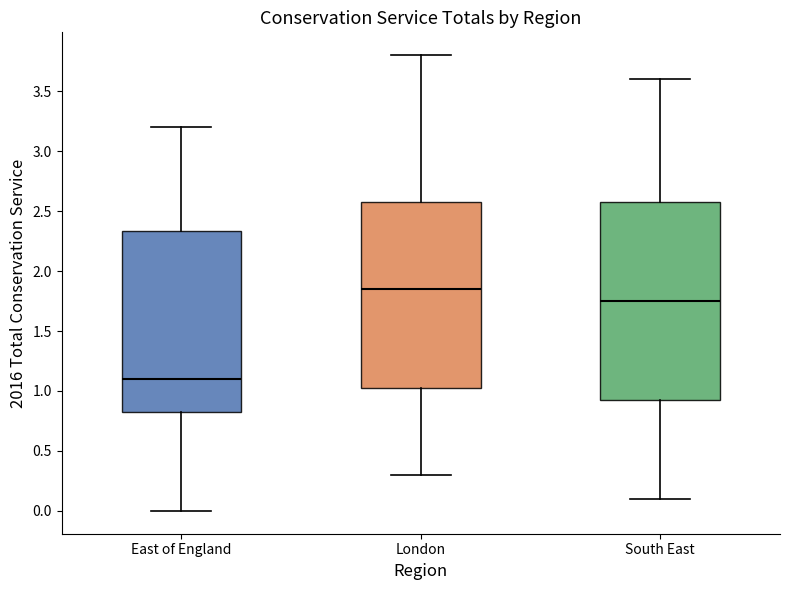

Which box has the lowest median line?

East of England